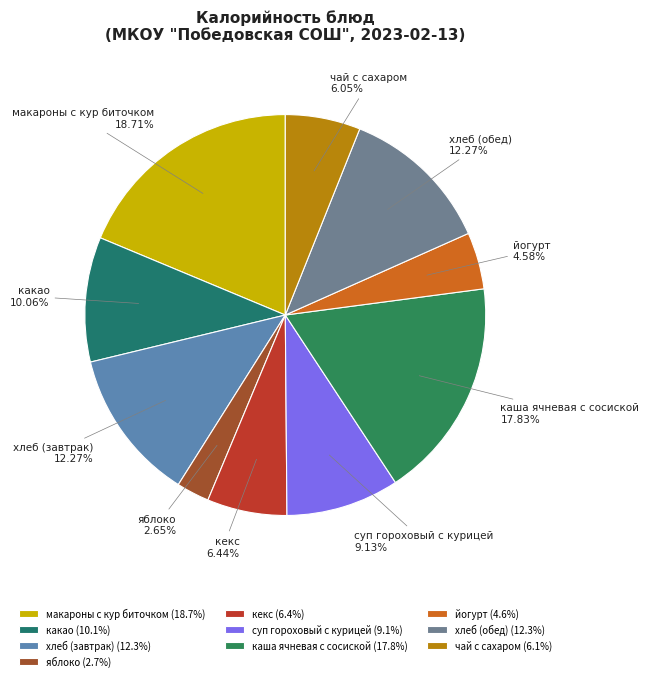

What portion of the pie excludes каша ячневая с сосиской?

82.2%